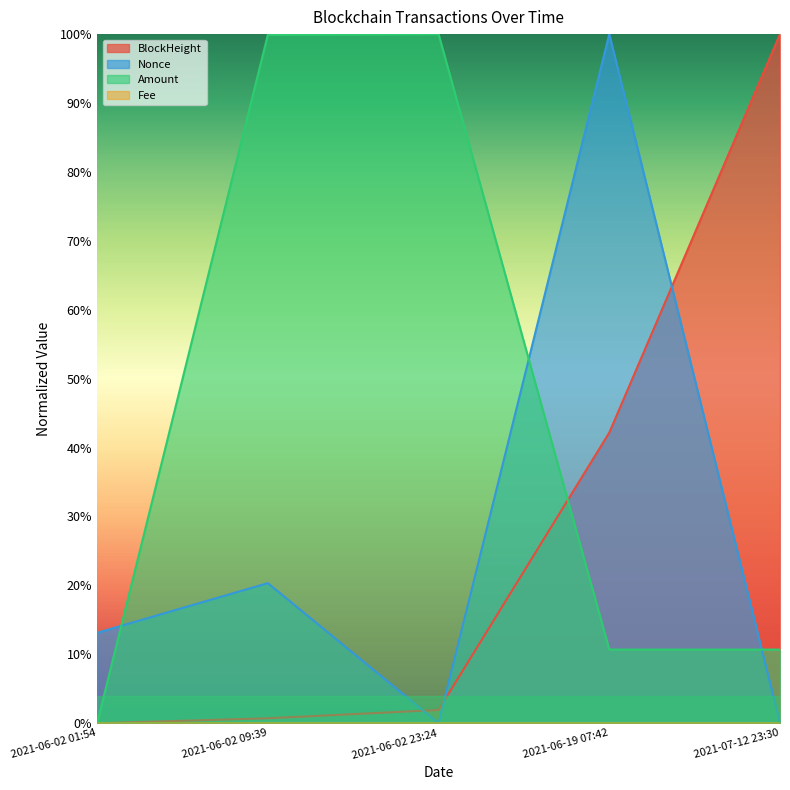

Between 2021-06-02 23:24 and 2021-06-19 07:42, which series saw the biggest shift?

Nonce